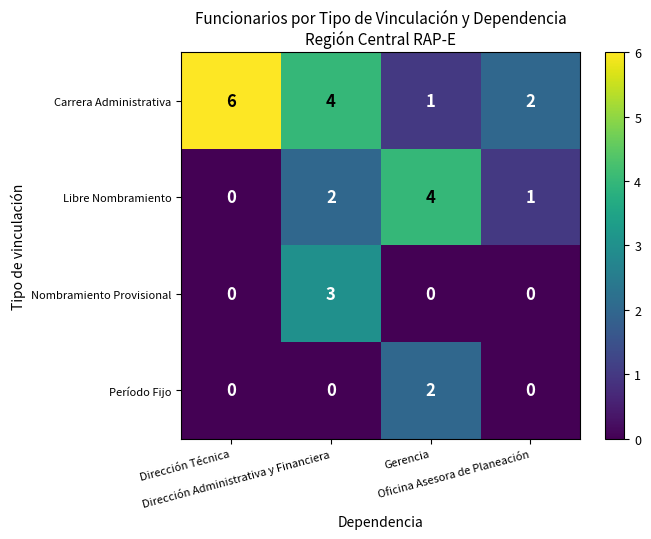

At how many categories does at least one series exceed 0?

4